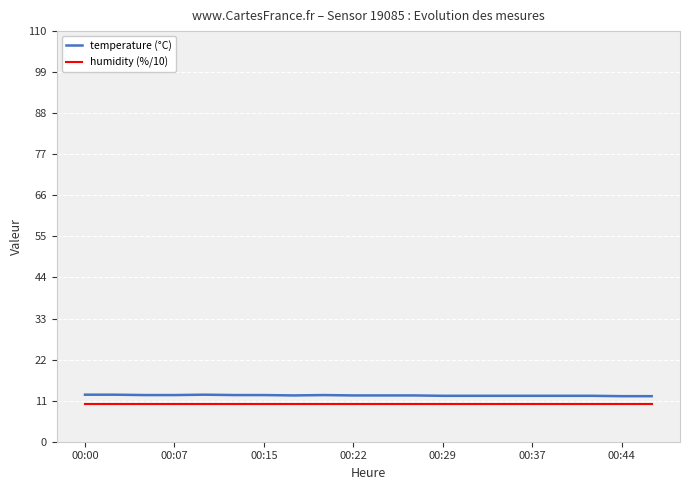

What is the minimum value shown in the chart?

10.0